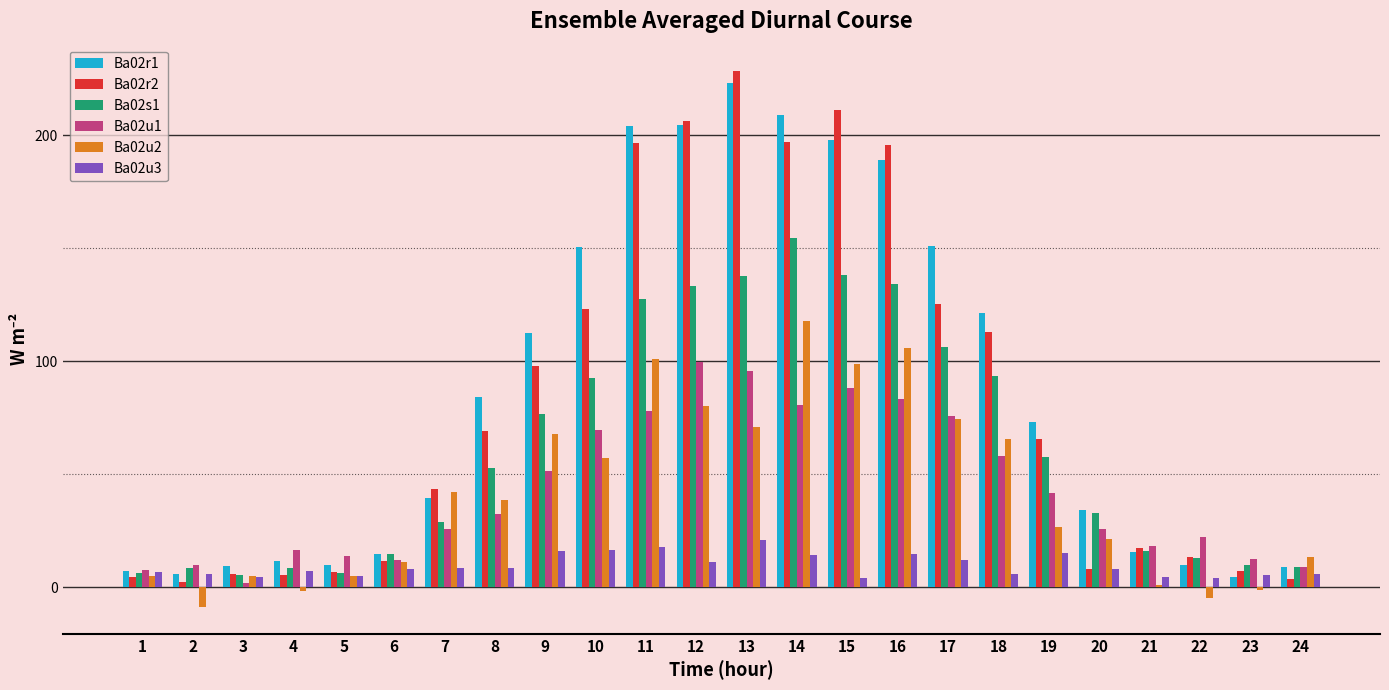

Which series has the largest range (max minus min)?

Ba02r2